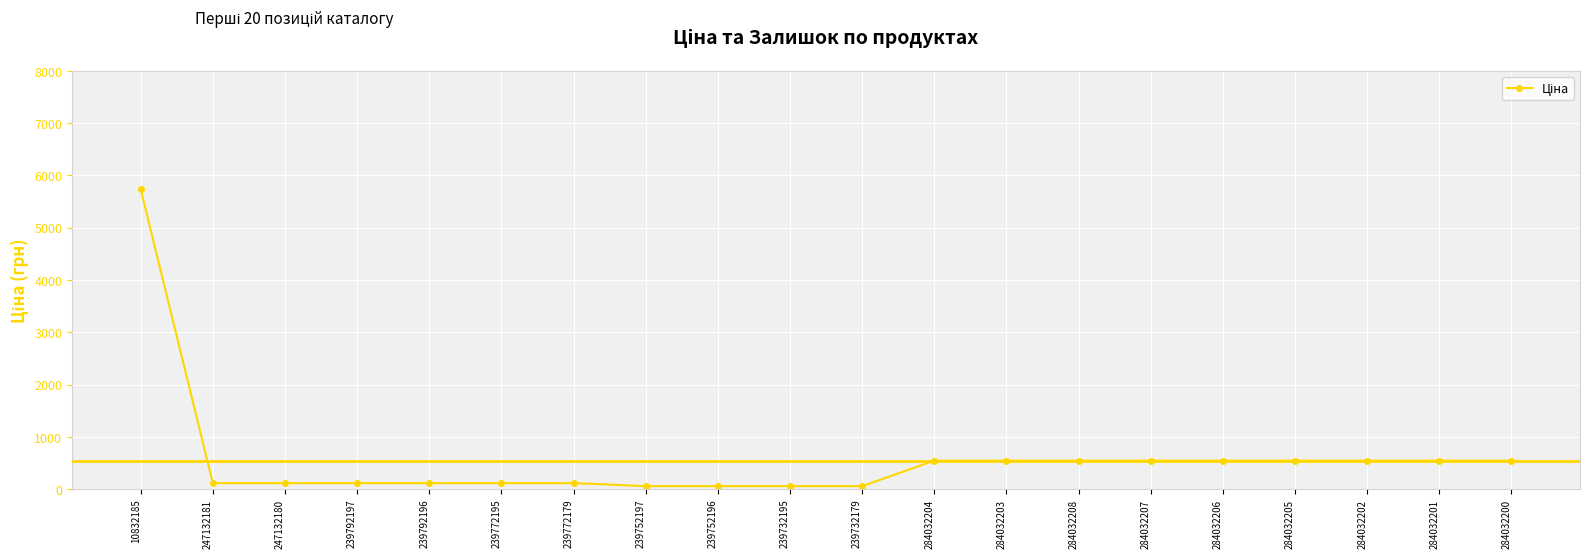

True or false: the data shows 115.4 at 247132180.

True